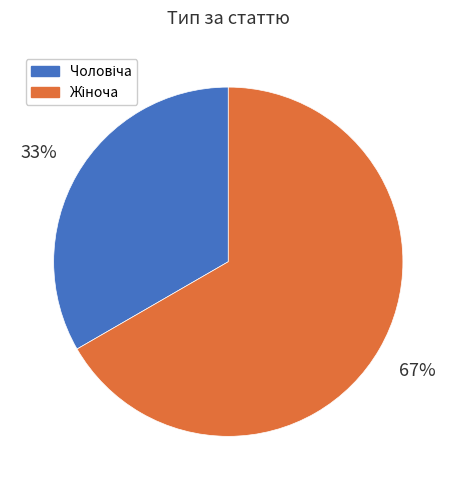

Is there any slice that represents more than half of the pie?

Yes